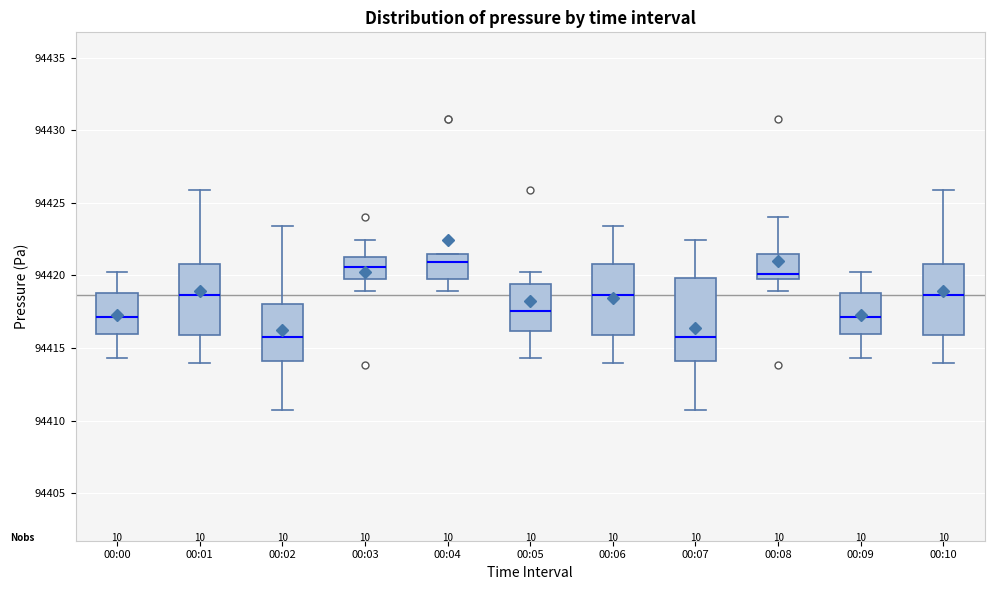

Reading left to right, transcribe this box plot: for each box, give where its median line is, the range the box spans, and where its two whiskers end, as read against the y-axis. The values are not printed on the chart, so give them approximately, as read against the axis.

00:00: median 94417.0, box 94416.0 to 94419.0, whiskers 94414.5 to 94420.5
00:01: median 94418.5, box 94416.0 to 94421.0, whiskers 94414.0 to 94426.0
00:02: median 94416.0, box 94414.0 to 94418.0, whiskers 94410.5 to 94423.5
00:03: median 94420.5, box 94419.5 to 94421.5, whiskers 94419.0 to 94422.5
00:04: median 94421.0, box 94419.5 to 94421.5, whiskers 94419.0 to 94421.5
00:05: median 94417.5, box 94416.0 to 94419.5, whiskers 94414.5 to 94420.5
00:06: median 94418.5, box 94416.0 to 94421.0, whiskers 94414.0 to 94423.5
00:07: median 94416.0, box 94414.0 to 94420.0, whiskers 94410.5 to 94422.5
00:08: median 94420.0, box 94419.5 to 94421.5, whiskers 94419.0 to 94424.0
00:09: median 94417.0, box 94416.0 to 94419.0, whiskers 94414.5 to 94420.5
00:10: median 94418.5, box 94416.0 to 94421.0, whiskers 94414.0 to 94426.0